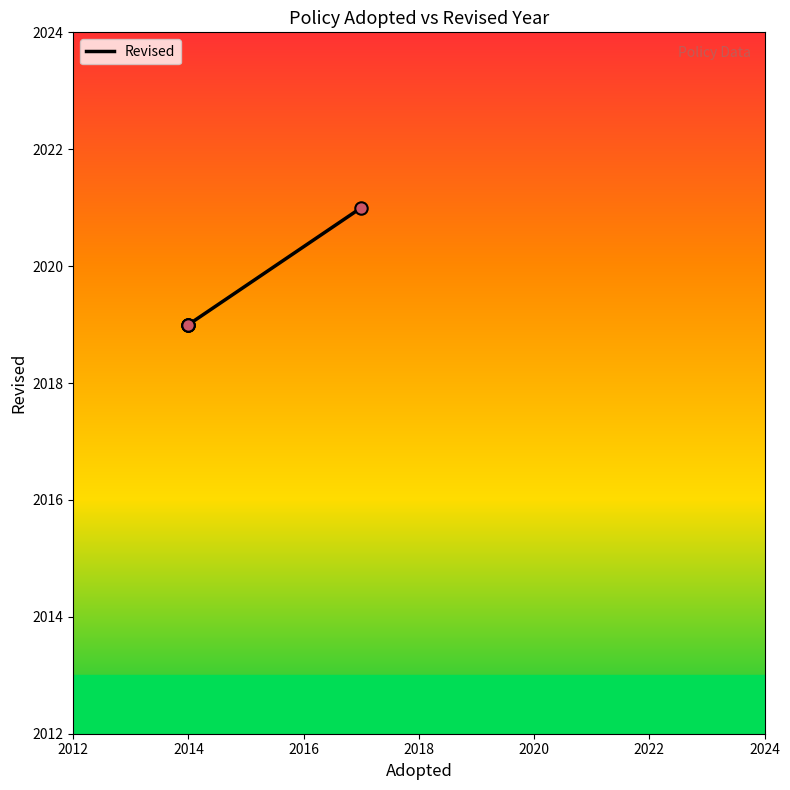

What is the ratio of the value at 2014 to the value at 2017?

1.0